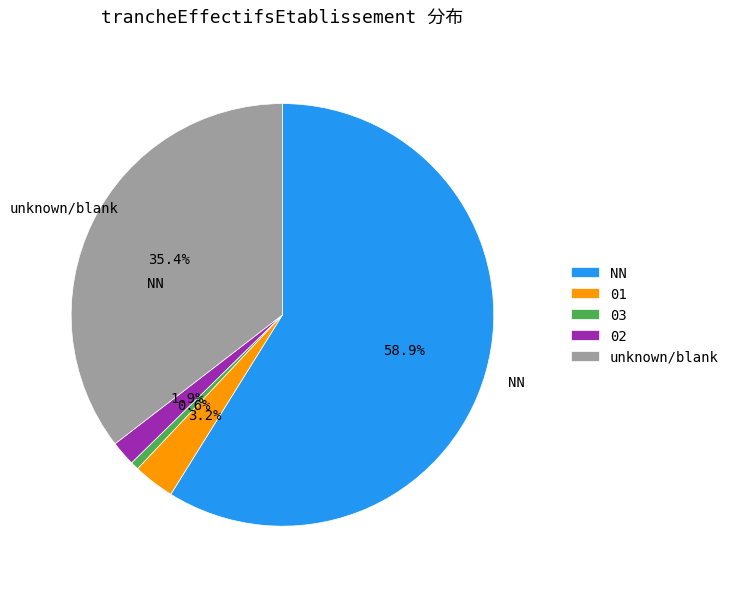

Count the number of slices in the pie.

5